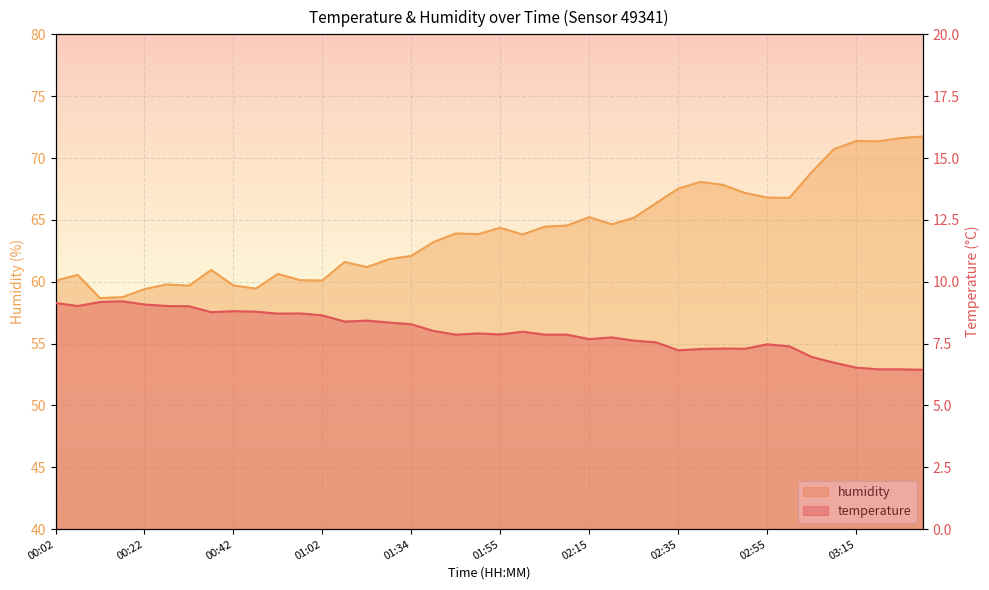

At which label is temperature closest to 7?

03:05